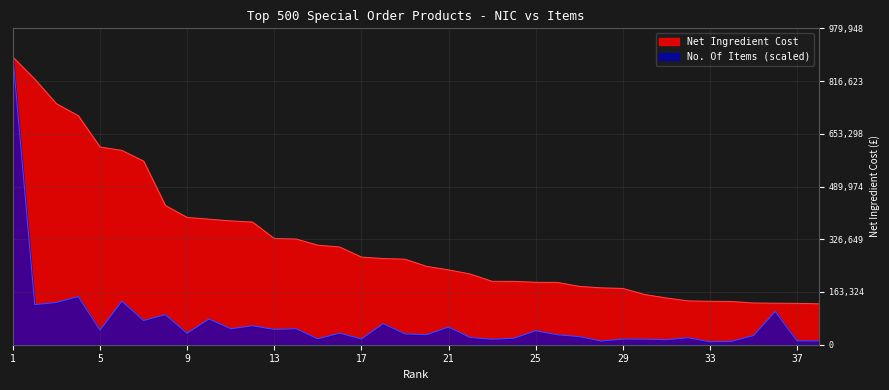

List the series in order of their overall mean, highest first.

Net Ingredient Cost, No. Of Items (scaled)